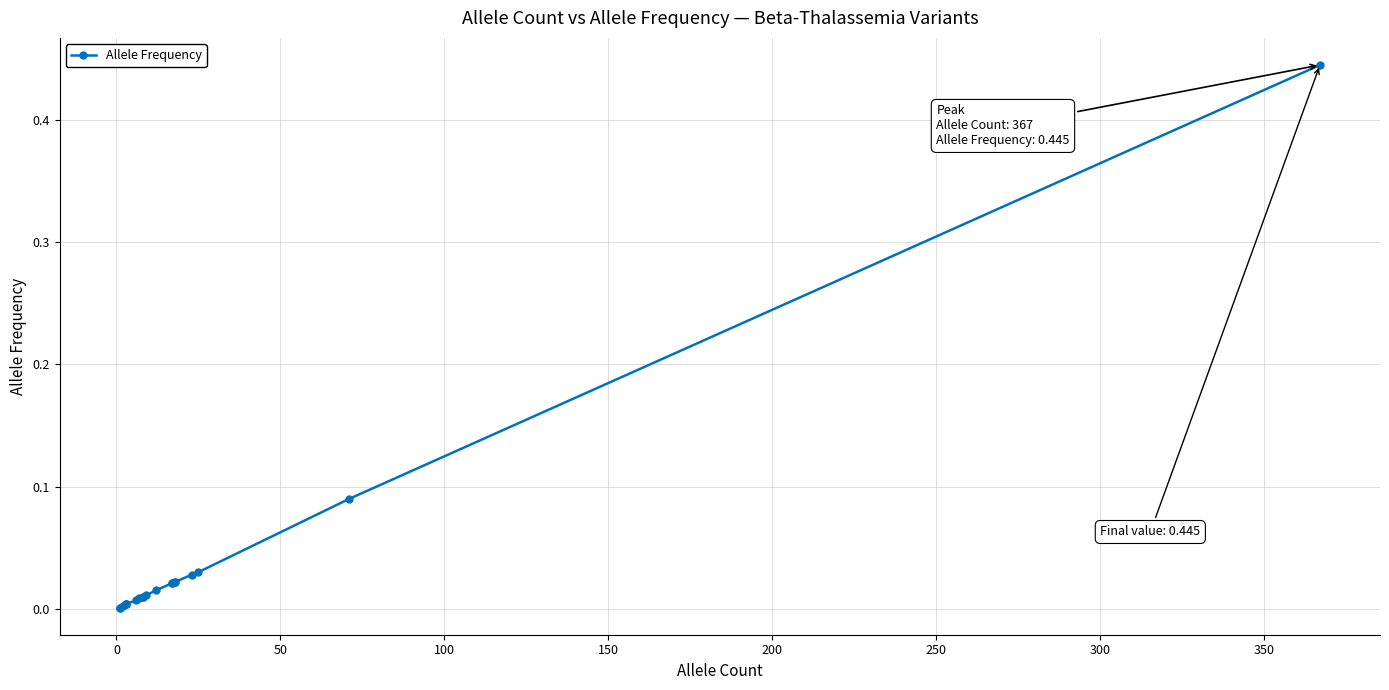

Reading left to right, list all the values displayed in this chart.

0.0	0.0	0.0	0.0	0.0	0.0	0.0	0.0	0.0	0.0	0.0	0.0	0.0	0.0	0.0	0.0	0.0	0.0	0.1	0.4